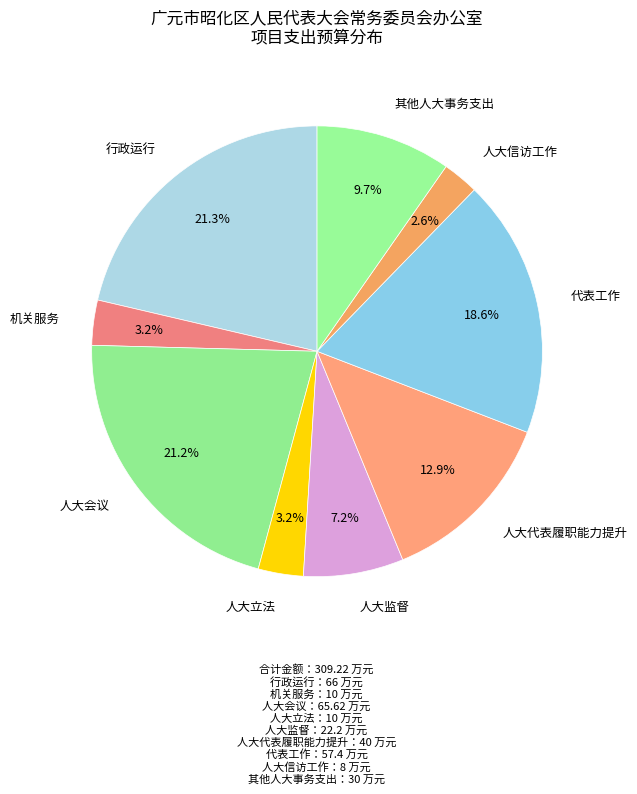

How many slices are in this pie chart?

9